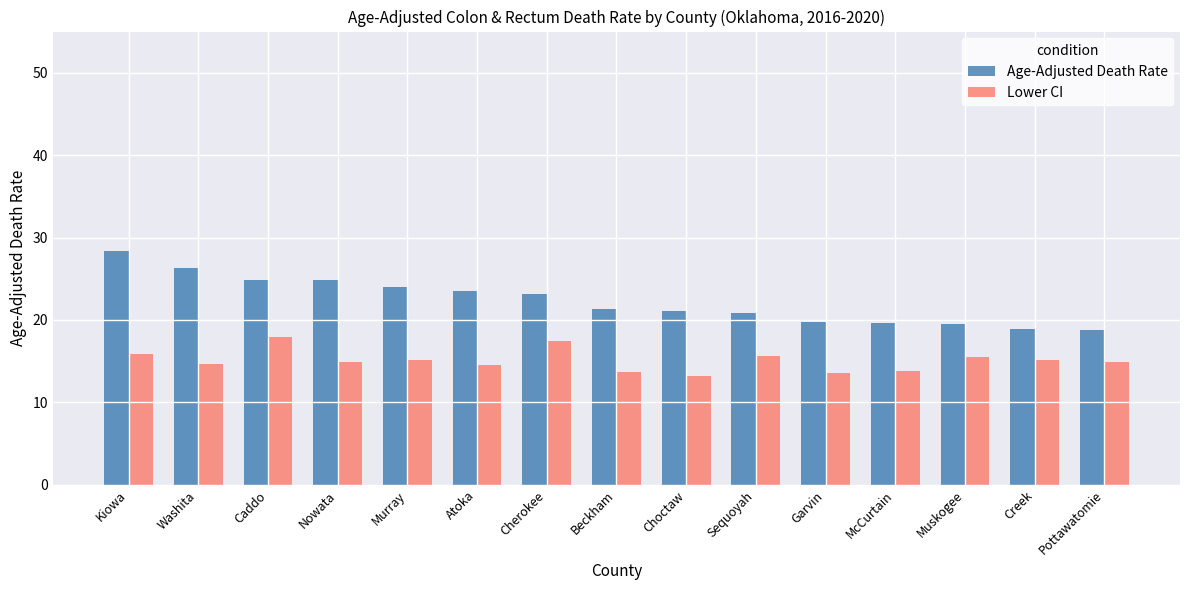

Read the Age-Adjusted Death Rate value at Kiowa.

28.4